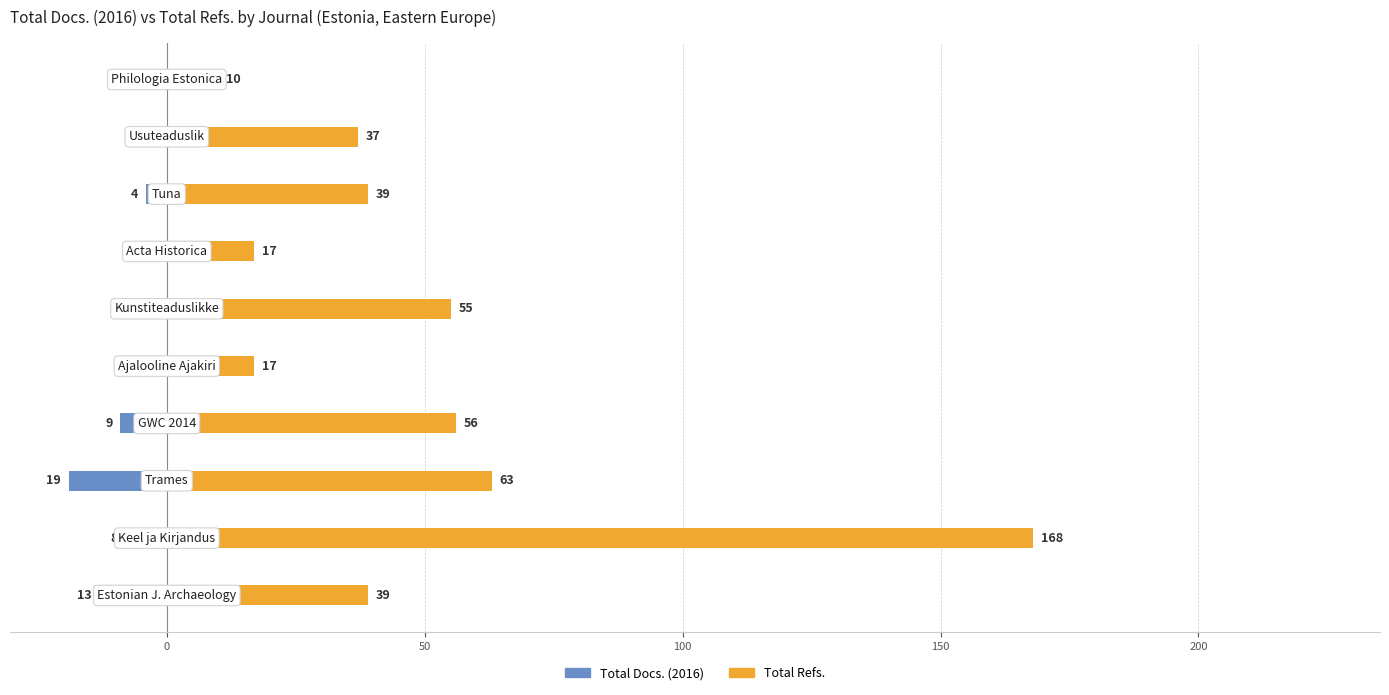

At how many categories does at least one series exceed -10?

10